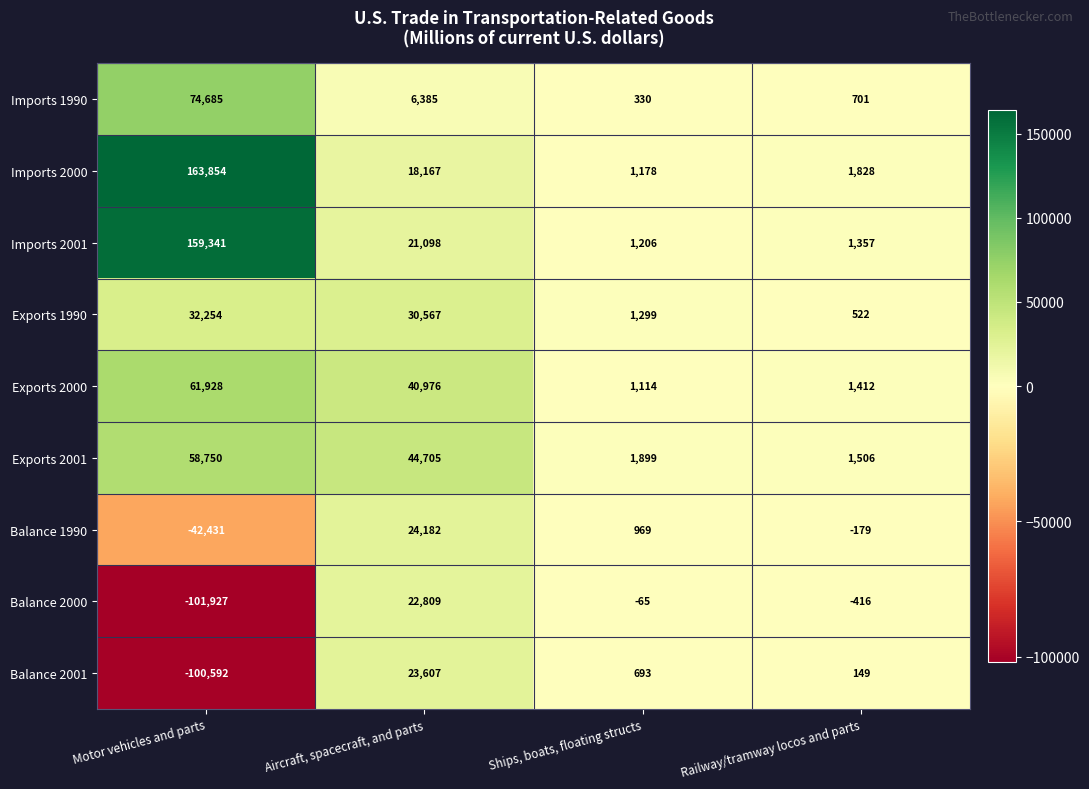

At which label is Balance 1990 closest to -9124?

Railway/tramway locos and parts